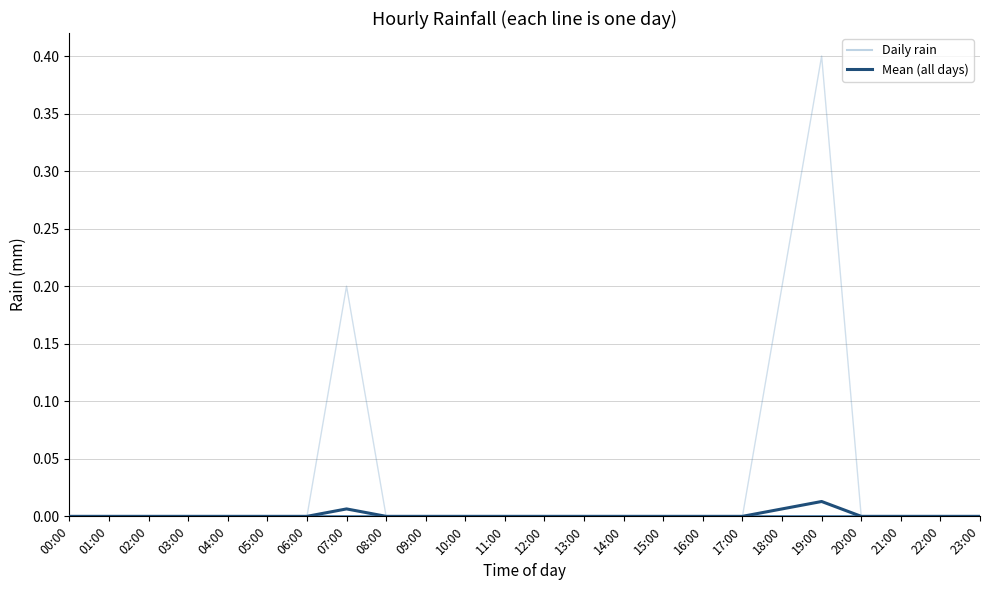

Is this an area chart (filled region under the line)?

No